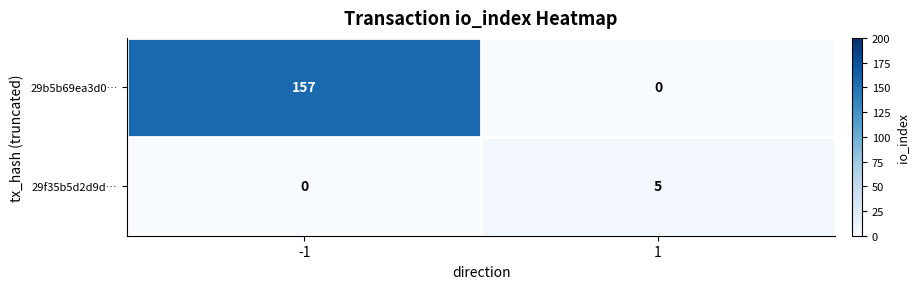

Reading right to left, extract all data points from this chart.

29b5b69ea3d0…: 1=0	-1=157
29f35b5d2d9d…: 1=5	-1=0